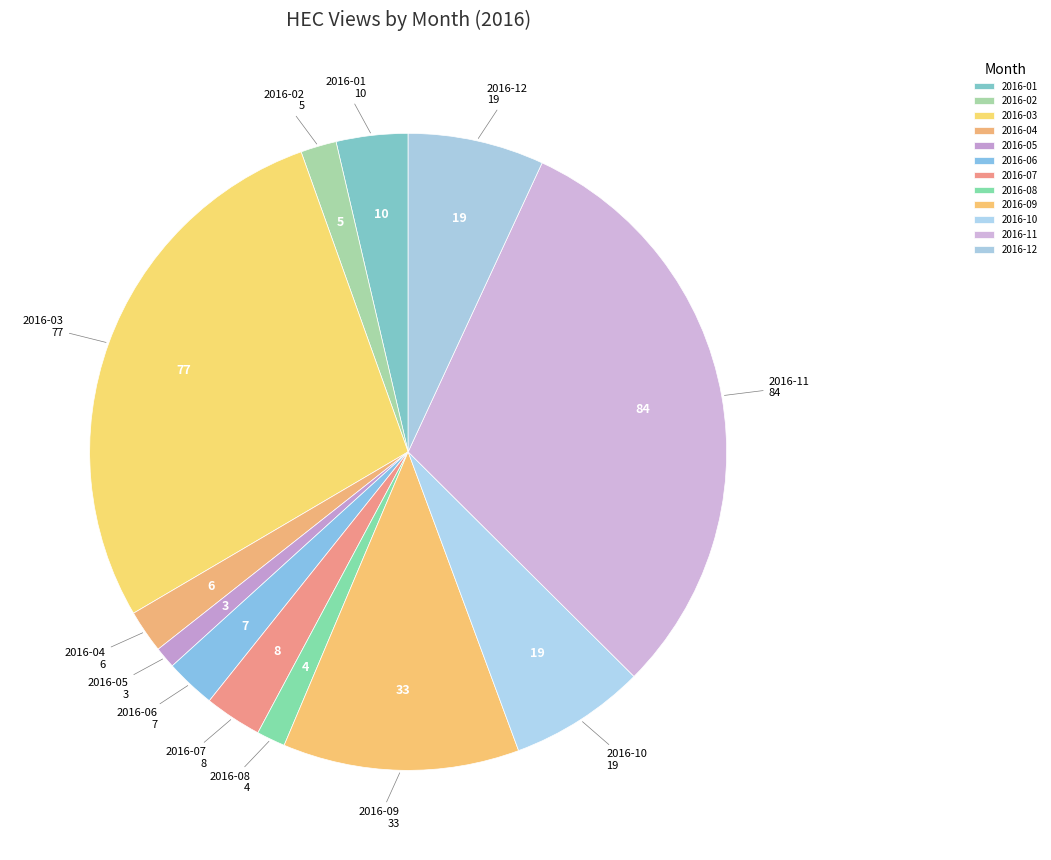

Count the number of slices in the pie.

12